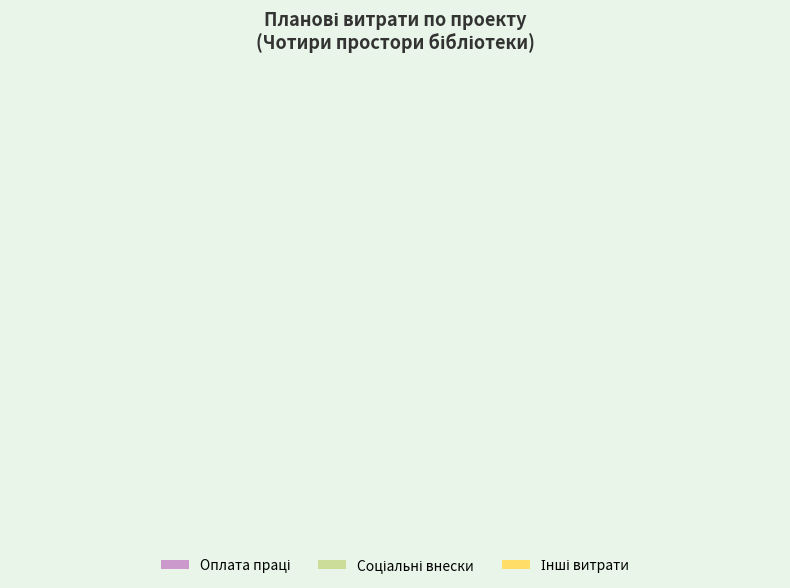

Is there any slice that represents more than half of the pie?

Yes